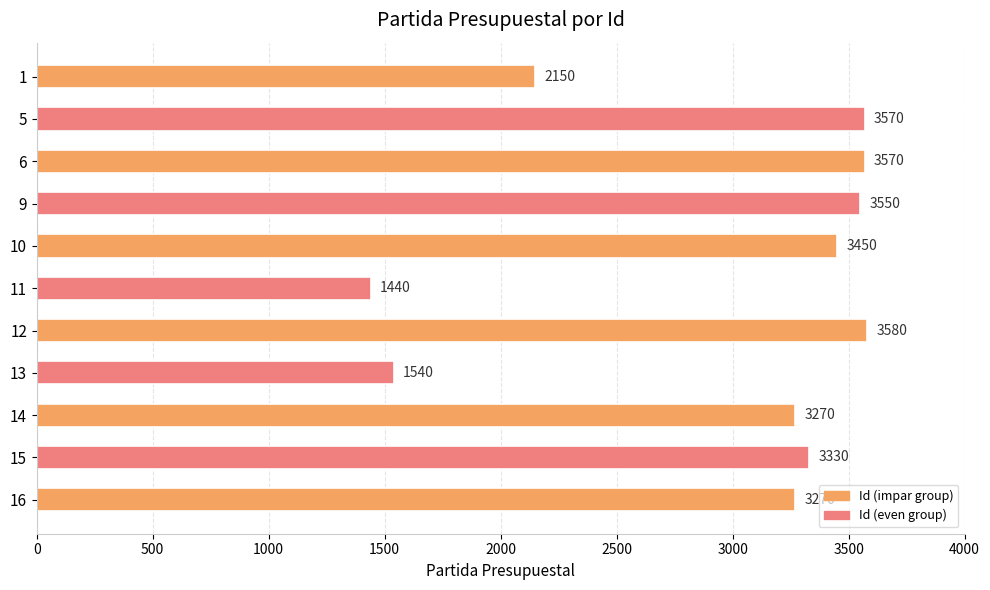

What is the ratio of the value at 16 to the value at 12?

0.9